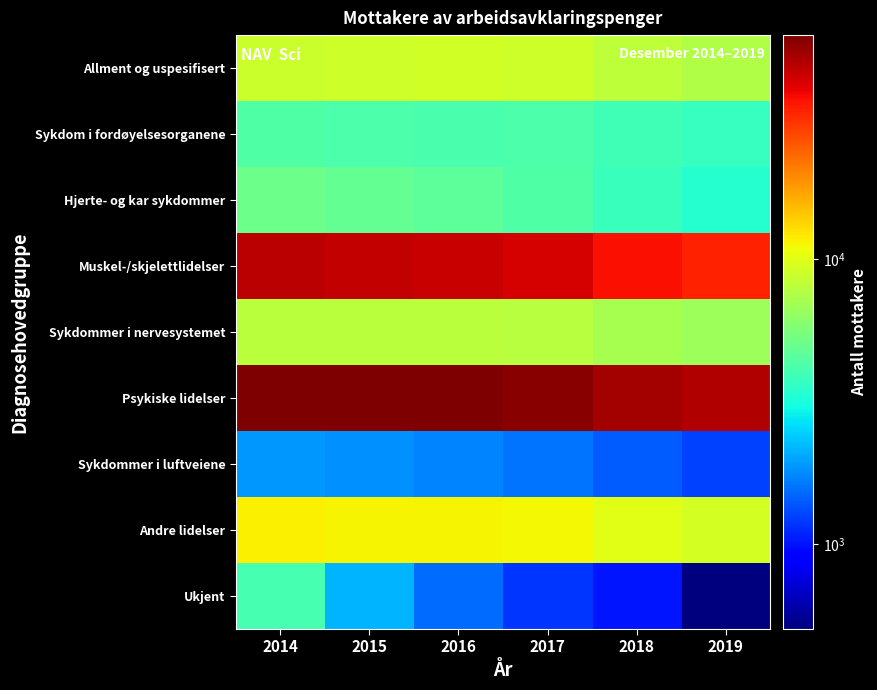

At 2014, list the series in order from smallest to largest.

Sykdommer i luftveiene, Ukjent, Sykdom i fordøyelsesorganene, Hjerte- og kar sykdommer, Sykdommer i nervesystemet, Allment og uspesifisert, Andre lidelser, Muskel-/skjelettlidelser, Psykiske lidelser